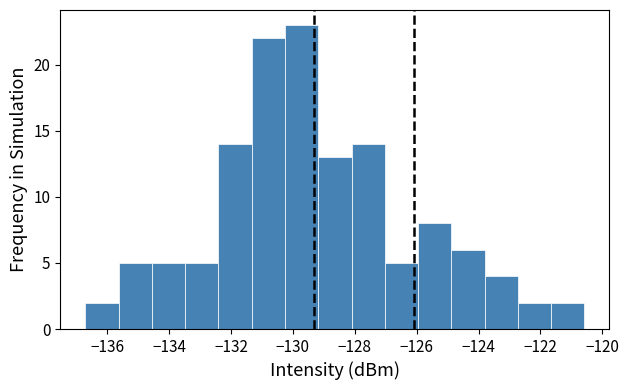

Reading left to right, transcribe this chart: for each bar, give the range it covers on the x-axis and its height. Neither the bar edges nor the heights are printed on the chart, so give them approximately, as read against the axes.

-136.8 to -135.6: 2
-135.6 to -134.6: 5
-134.6 to -133.4: 5
-133.4 to -132.4: 5
-132.4 to -131.4: 14
-131.4 to -130.2: 22
-130.2 to -129.2: 23
-129.2 to -128.2: 13
-128.2 to -127.0: 14
-127.0 to -126.0: 5
-126.0 to -124.8: 8
-124.8 to -123.8: 6
-123.8 to -122.8: 4
-122.8 to -121.6: 2
-121.6 to -120.6: 2